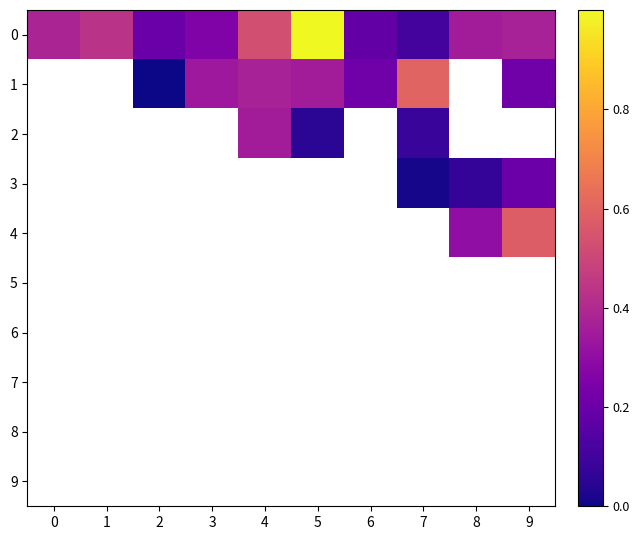

Is it true that 0 equals 0.5 at 0?

False